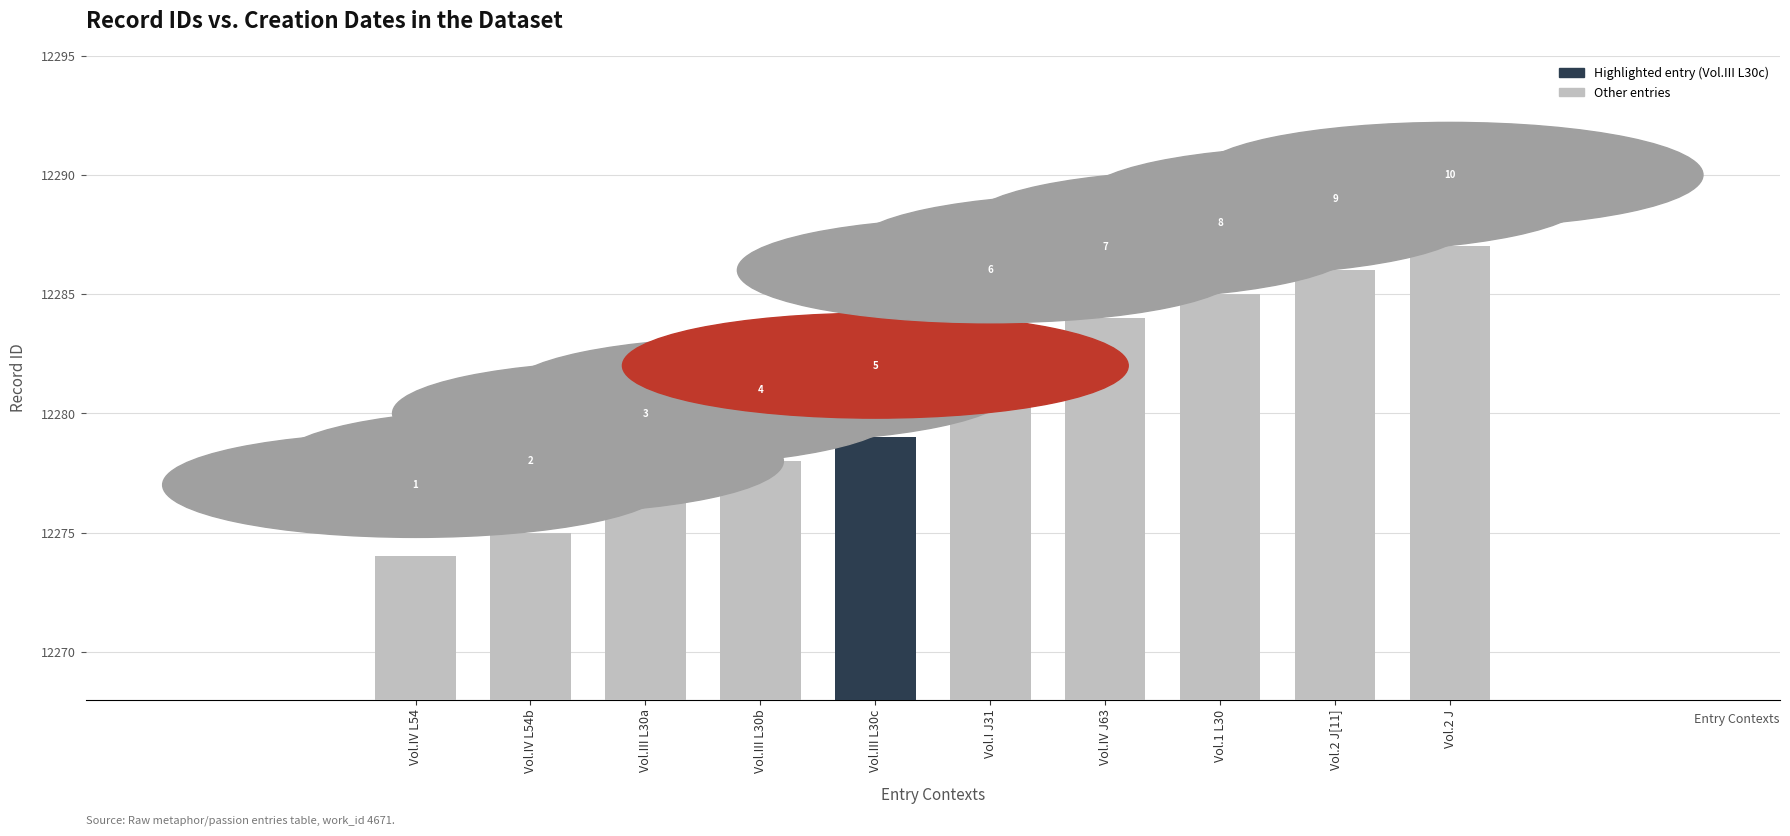

What is the value of the 8th bar from the left?

12285